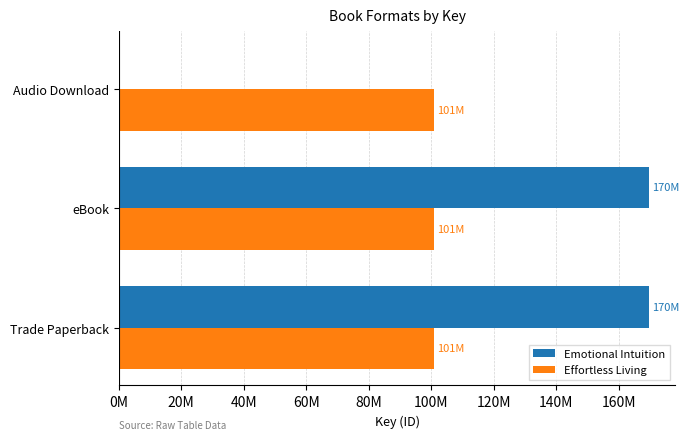

What are all the series names shown in the legend?

Emotional Intuition, Effortless Living